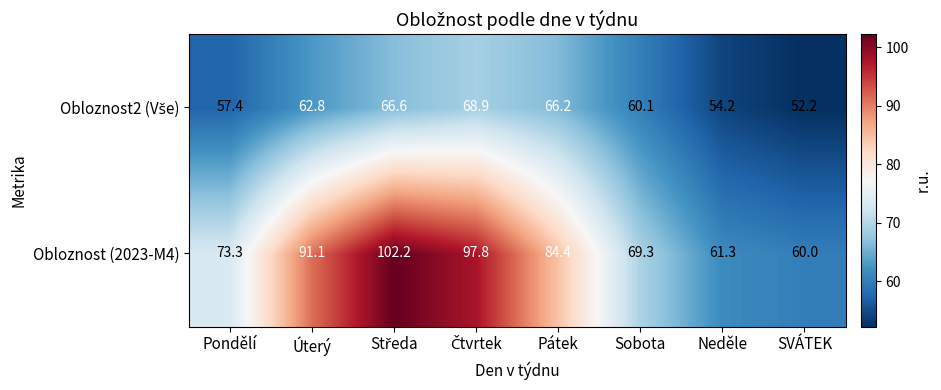

The Obloznost (2023-M4) series shows 32.8 at Neděle. True or false?

False